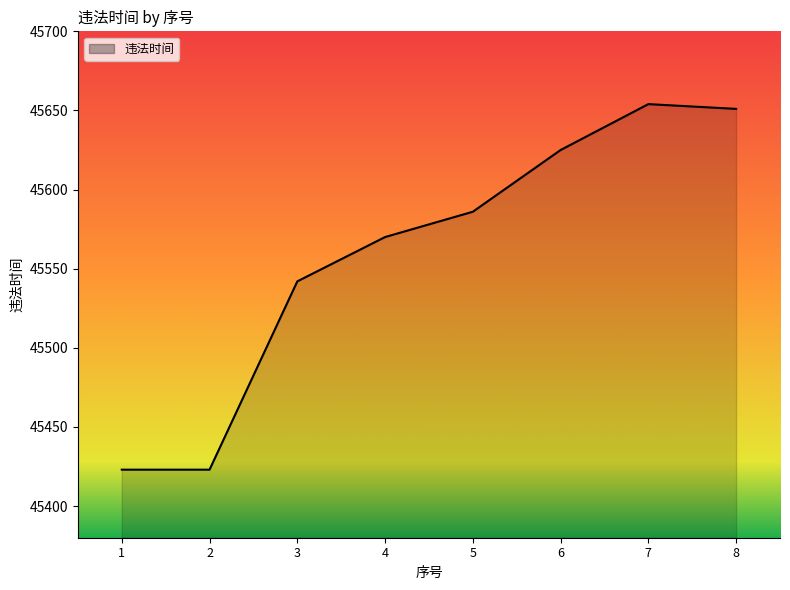

The chart shows a value of 77046 at 8. True or false?

False